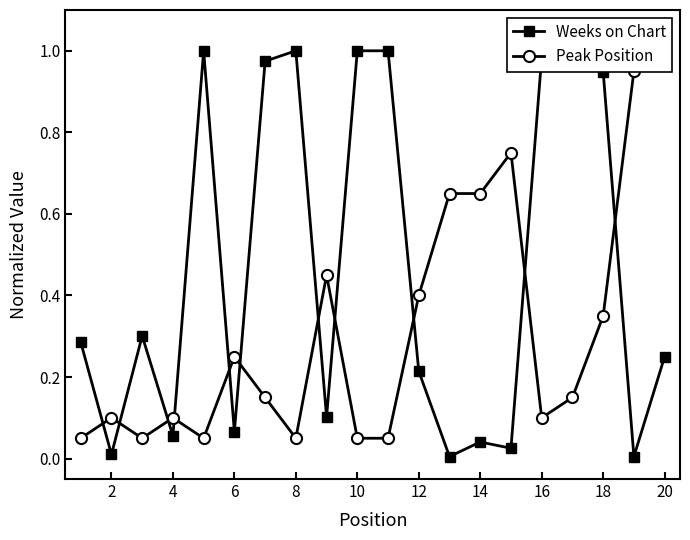

Reading left to right, list all the values displayed in this chart.

Weeks on Chart: 0.3	0.0	0.3	0.1	1.0	0.1	1.0	1.0	0.1	1.0	1.0	0.2	0.0	0.0	0.0	1.0	1.0	0.9	0.0	0.2
Peak Position: 0.1	0.1	0.1	0.1	0.1	0.2	0.1	0.1	0.5	0.1	0.1	0.4	0.7	0.7	0.8	0.1	0.1	0.3	0.9	1.0